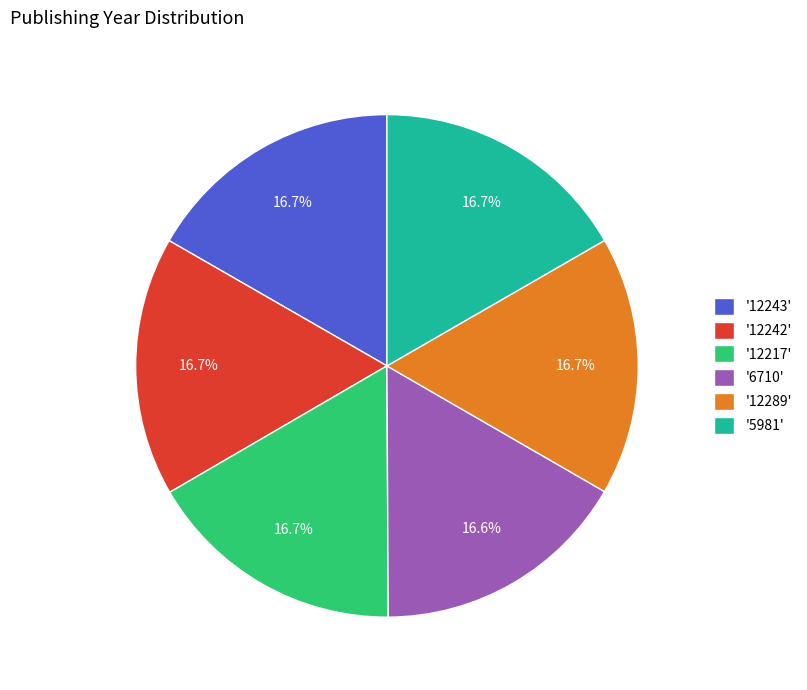

Is there any slice that represents more than half of the pie?

No